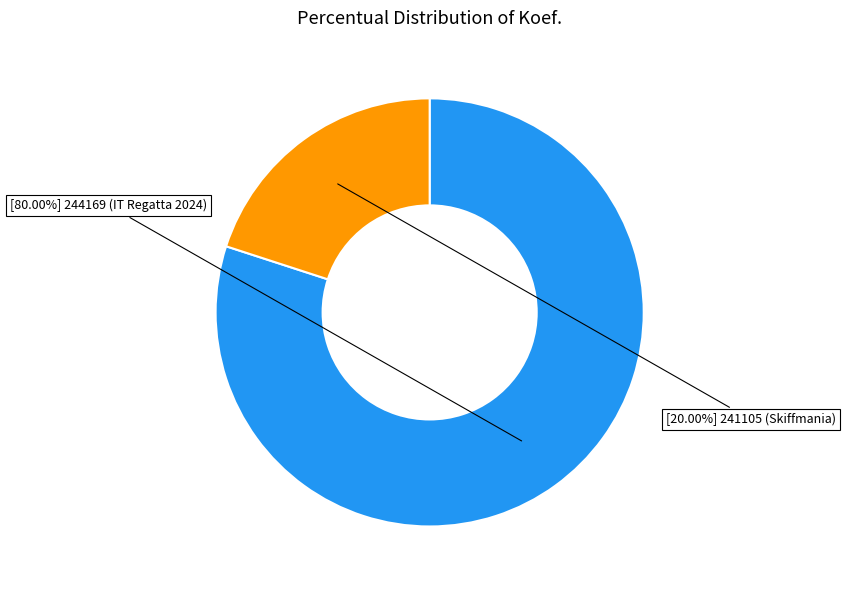

Does any single category account for the majority?

Yes